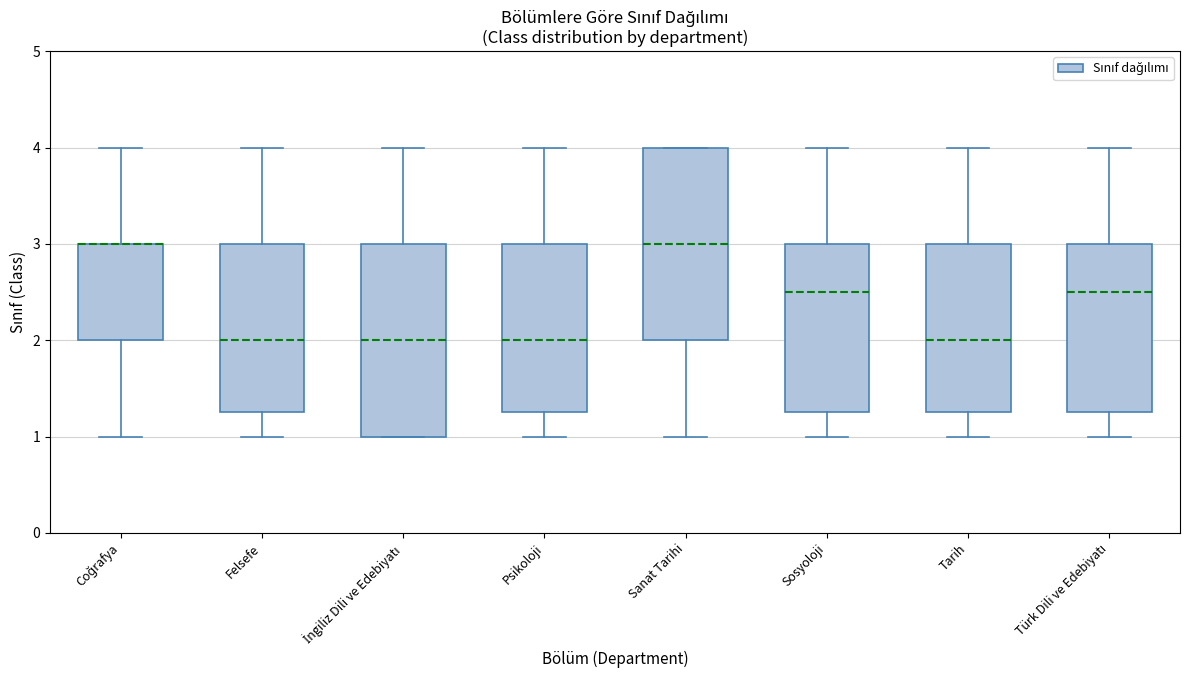

Reading left to right, read every box against the y-axis: the position of its median line, the range the box covers, and the ends of its whiskers. The values are not printed on the chart, so give them approximately, as read against the axis.

Coğrafya: median 3.0 (drawn on the box's upper edge), box 2.0 to 3.0, whiskers 1.0 to 4.0
Felsefe: median 2.0, box 1.3 to 3.0, whiskers 1.0 to 4.0
İngiliz Dili ve Edebiyatı: median 2.0, box 1.0 to 3.0, whiskers 1.0 to 4.0
Psikoloji: median 2.0, box 1.3 to 3.0, whiskers 1.0 to 4.0
Sanat Tarihi: median 3.0, box 2.0 to 4.0, whiskers 1.0 to 4.0
Sosyoloji: median 2.5, box 1.3 to 3.0, whiskers 1.0 to 4.0
Tarih: median 2.0, box 1.3 to 3.0, whiskers 1.0 to 4.0
Türk Dili ve Edebiyatı: median 2.5, box 1.3 to 3.0, whiskers 1.0 to 4.0